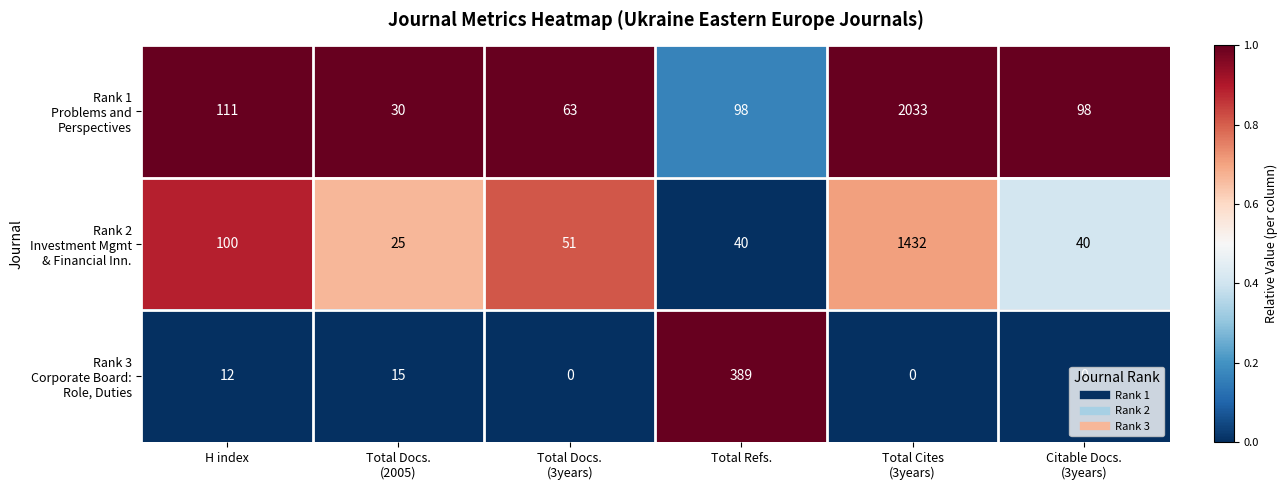

What is the greatest value displayed?

2033